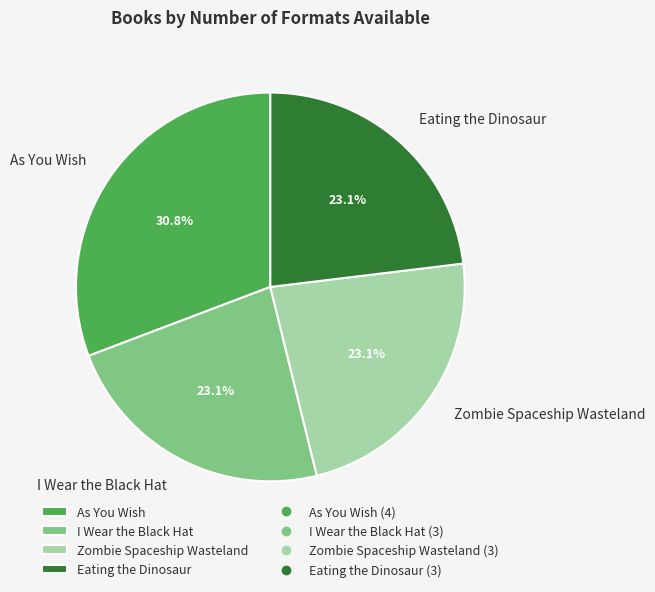

Which category has the biggest portion of the pie?

As You Wish